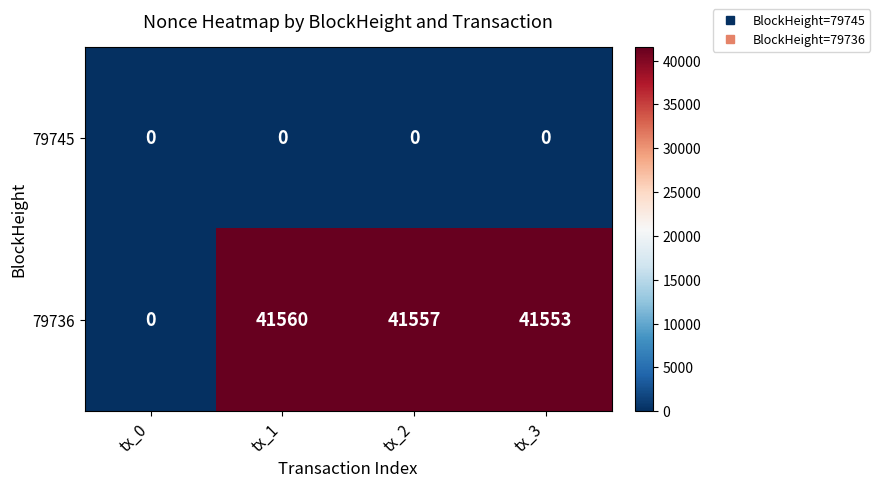

At which label is 79736 closest to 20780?

tx_3